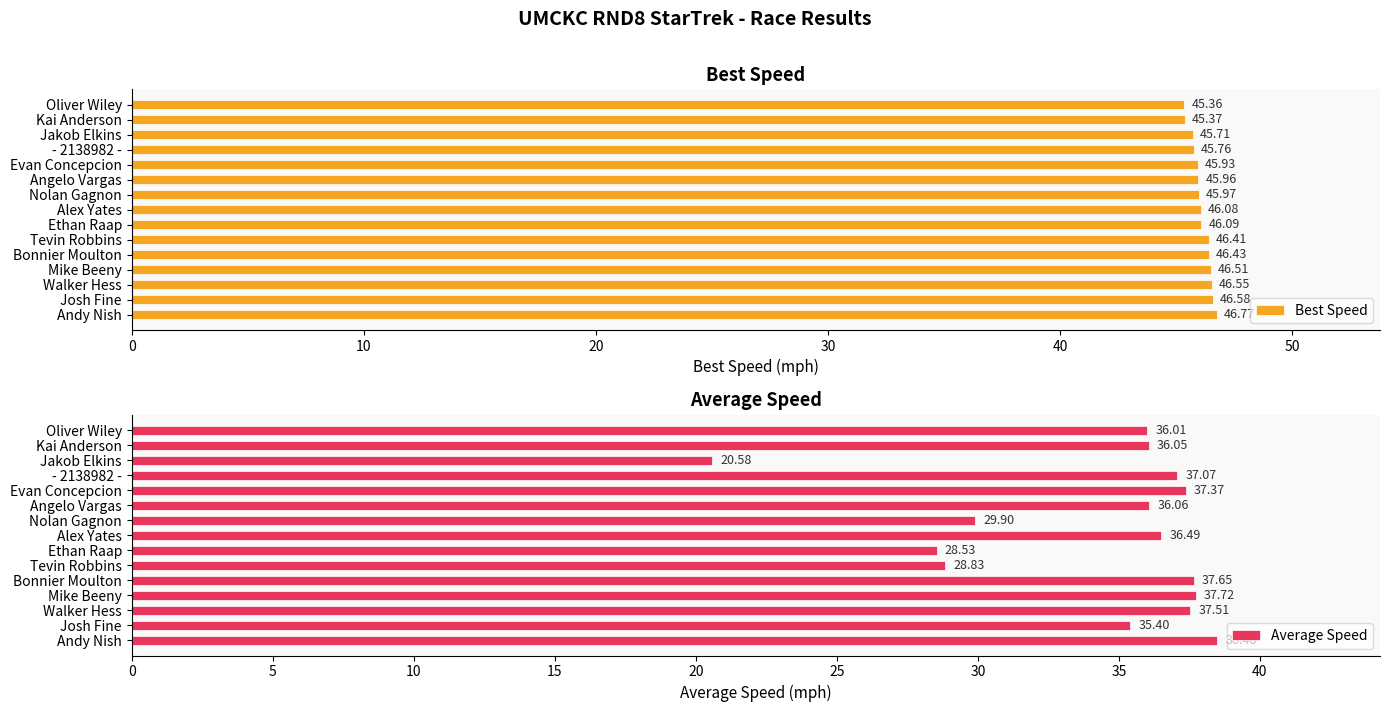

Which series has the largest range (max minus min)?

Average Speed